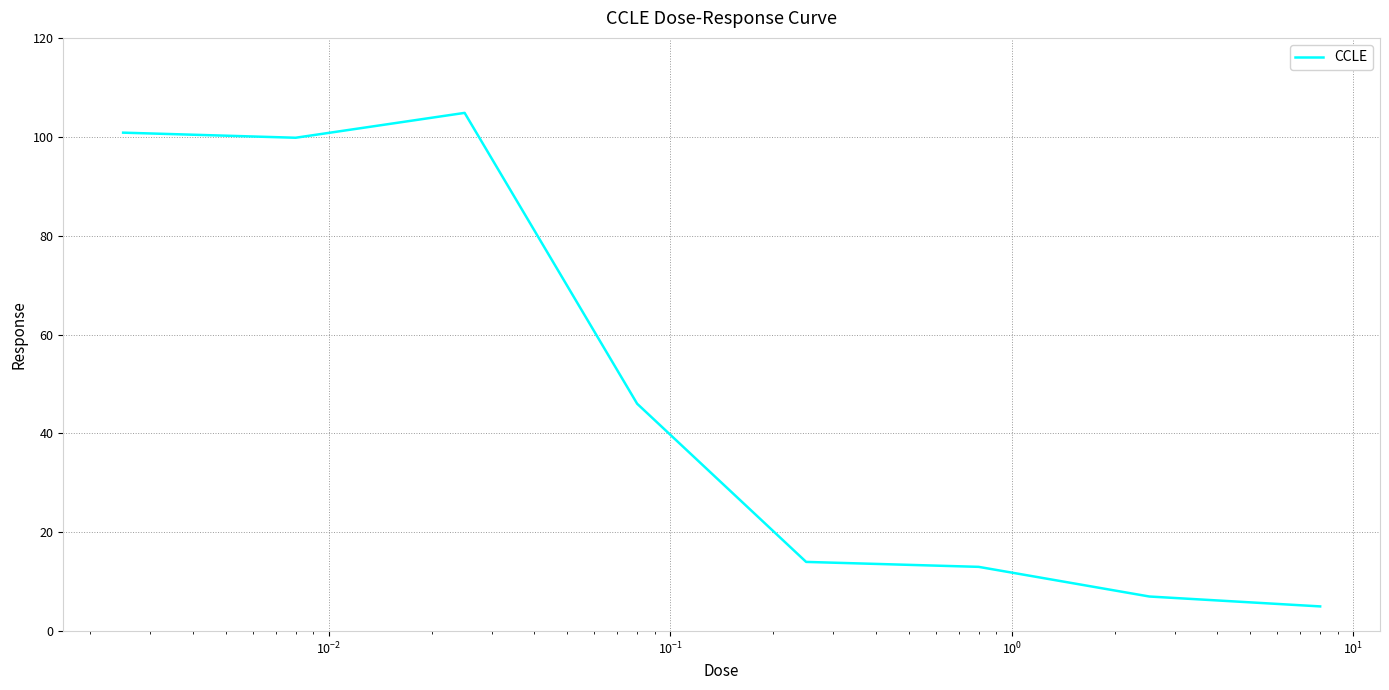

How many series are shown in this chart?

1